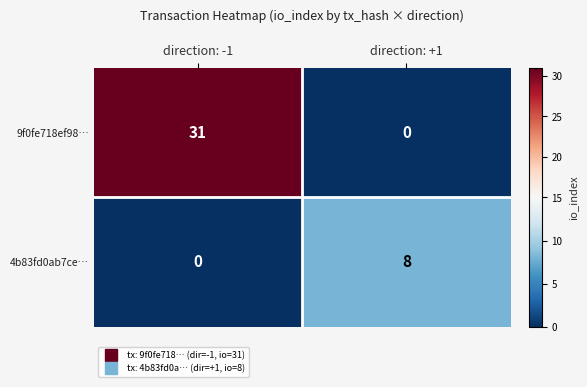

The value of 9f0fe718ef98… at direction: -1 is 31. True or false?

True